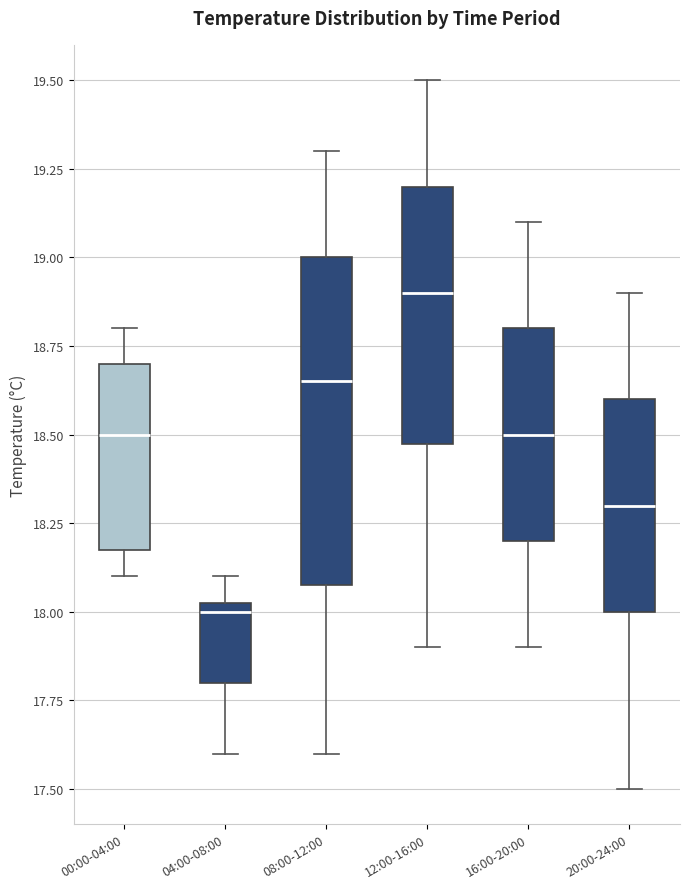

Where does the lower whisker of the box for 00:00-04:00 end on the y-axis? The values are not printed on the chart, so give them approximately, as read against the axis.

18.10